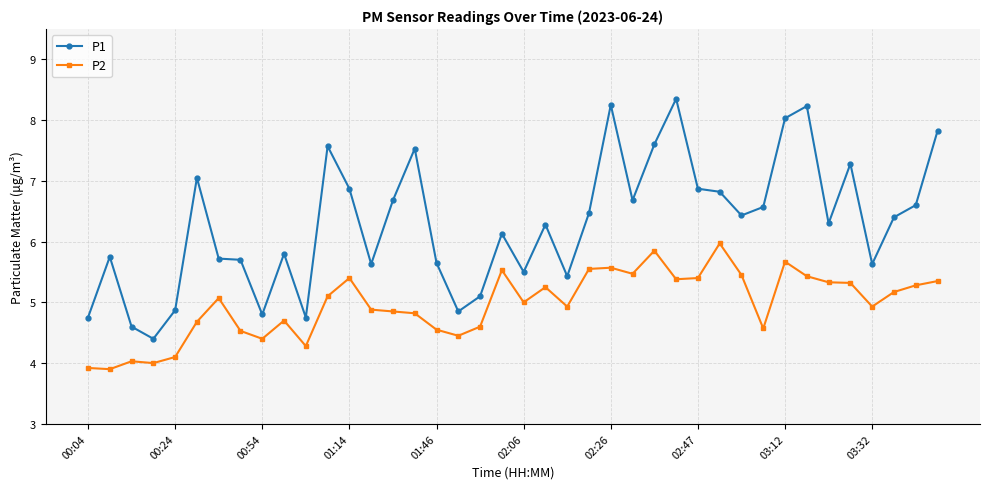

True or false: P1 has more than 0 interior local peaks.

True